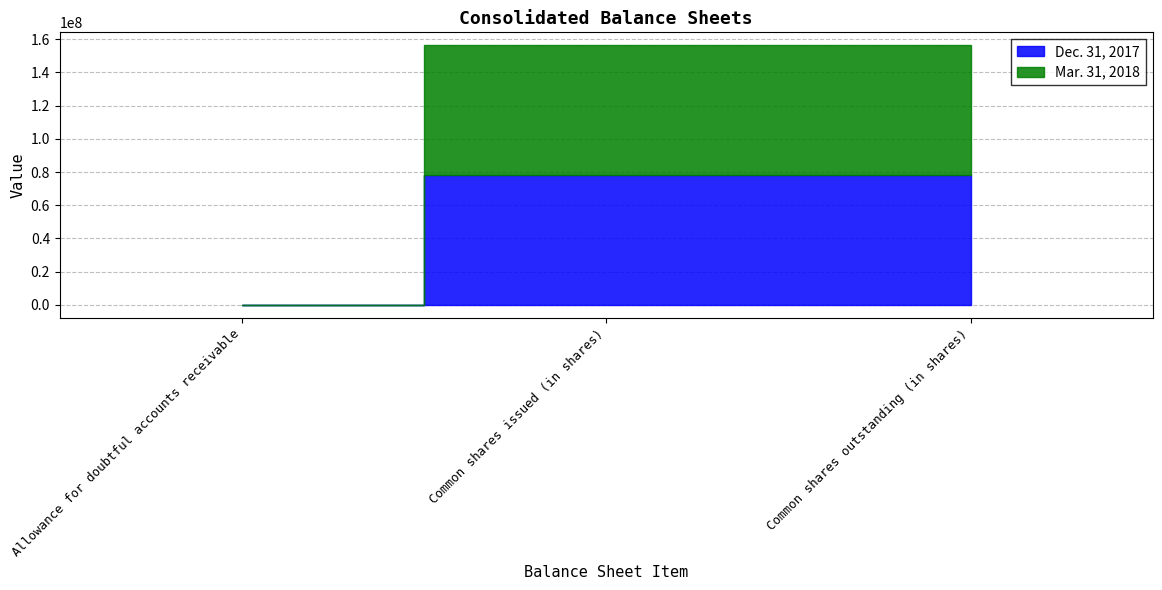

Is it true that Mar. 31, 2018 equals 5489 at Allowance for doubtful accounts receivable?

False